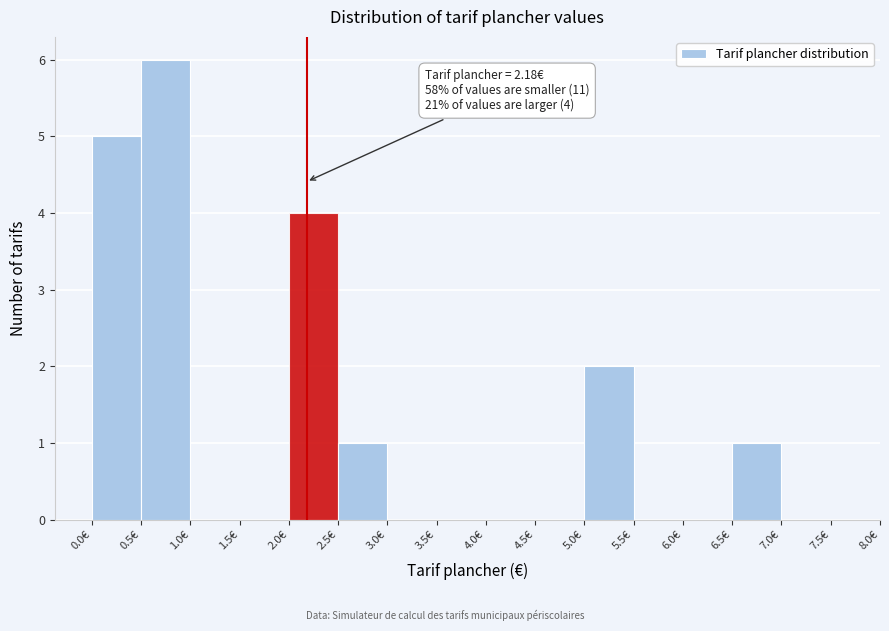

Over which range of the x-axis is the bar tallest?

0.5 to 1.0